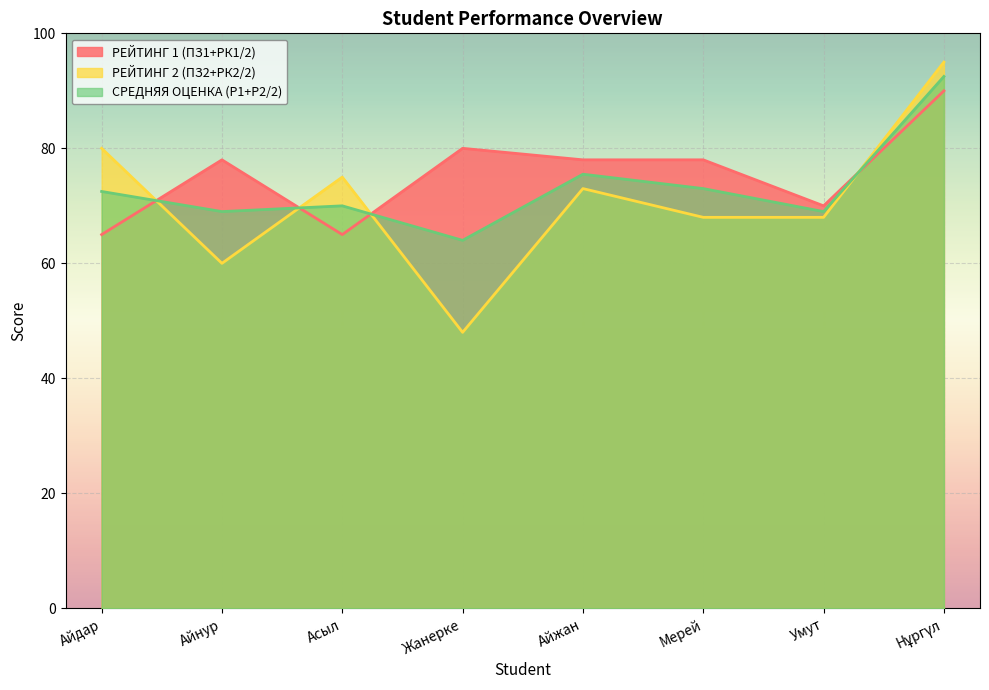

Read the РЕЙТИНГ 1 (ПЗ1+РК1/2) value at Айдар.

65.0